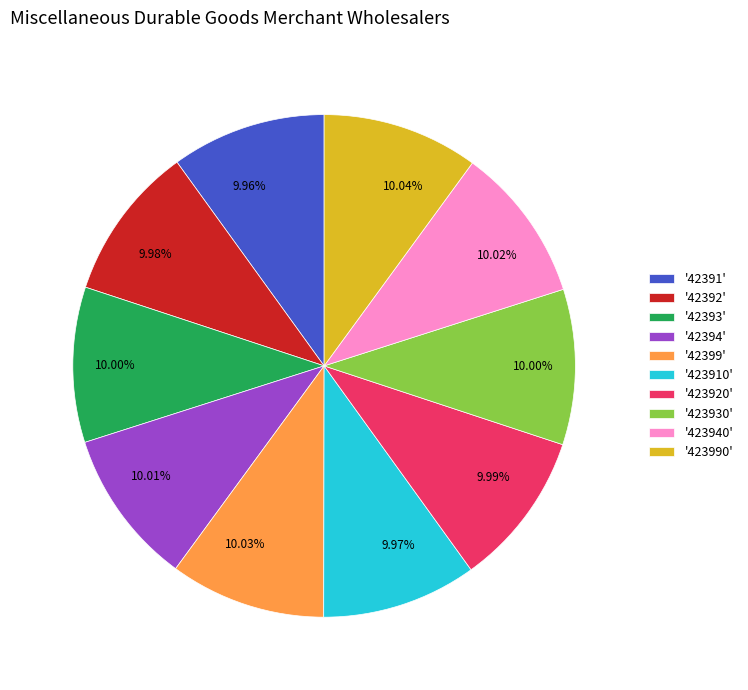

How many segments does this pie chart have?

10